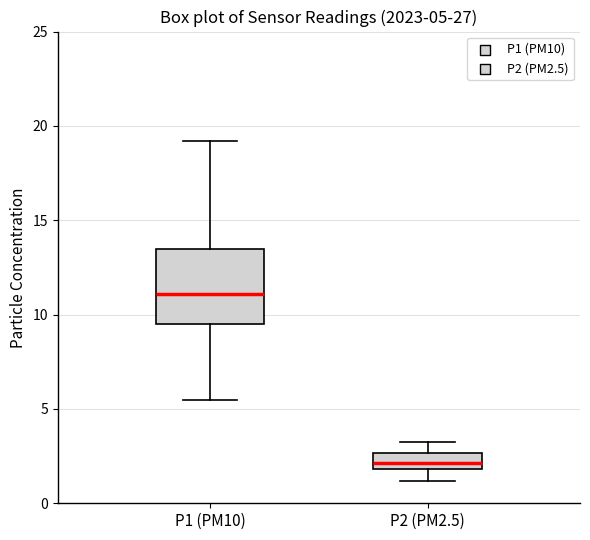

Which box has the lowest median line?

P2 (PM2.5)